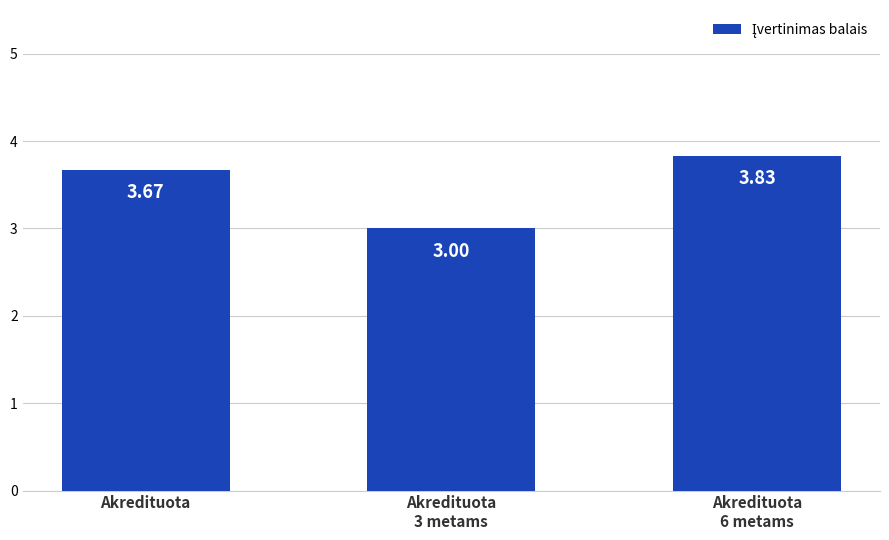

What is the average value?

3.5